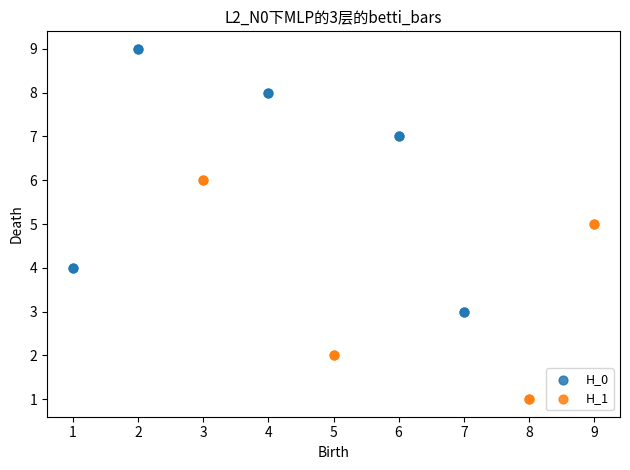

Which series reaches the maximum Y coordinate?

H_0